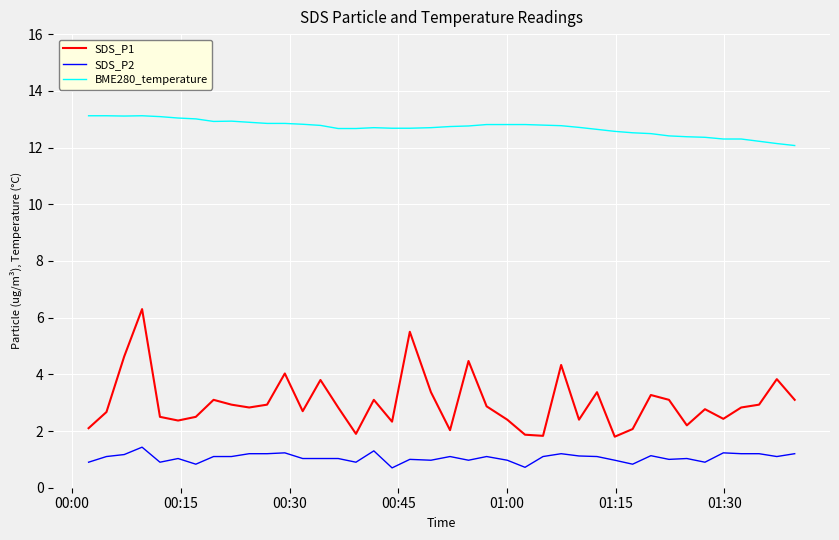

Which series has the widest spread of values?

SDS_P1